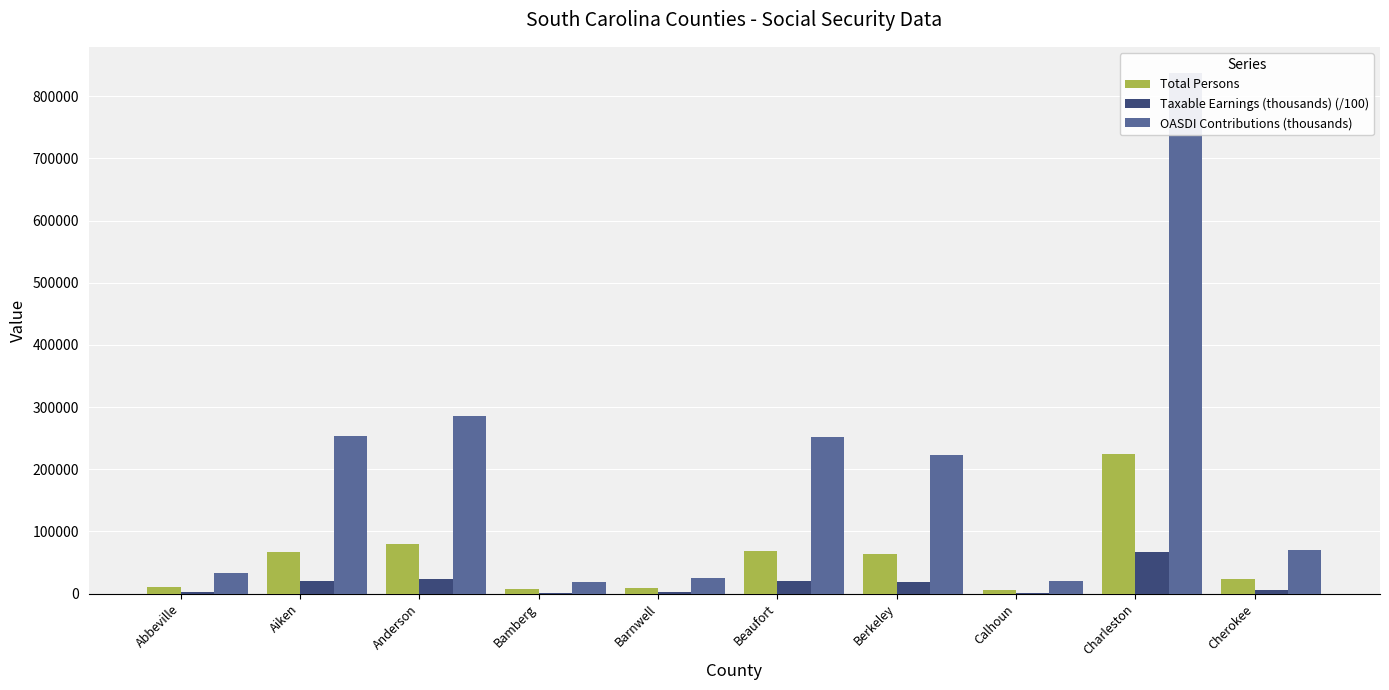

What is the average value of the Total Persons series?

55983.7